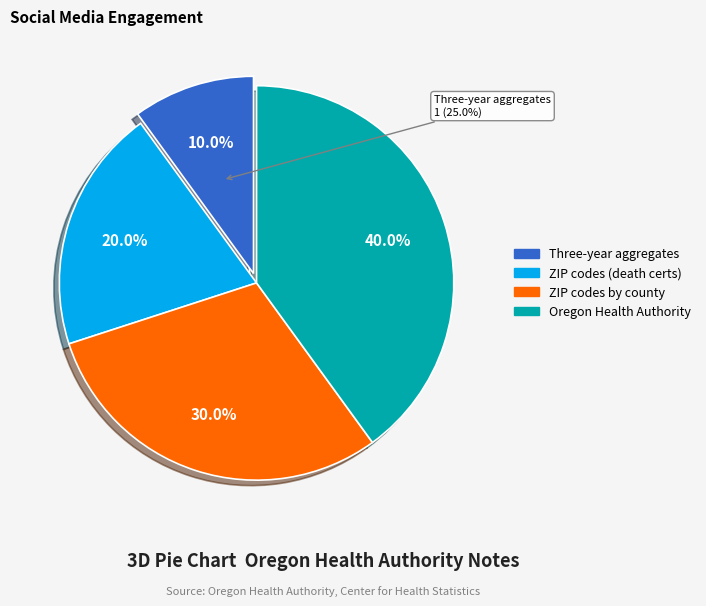

Count the number of slices in the pie.

4